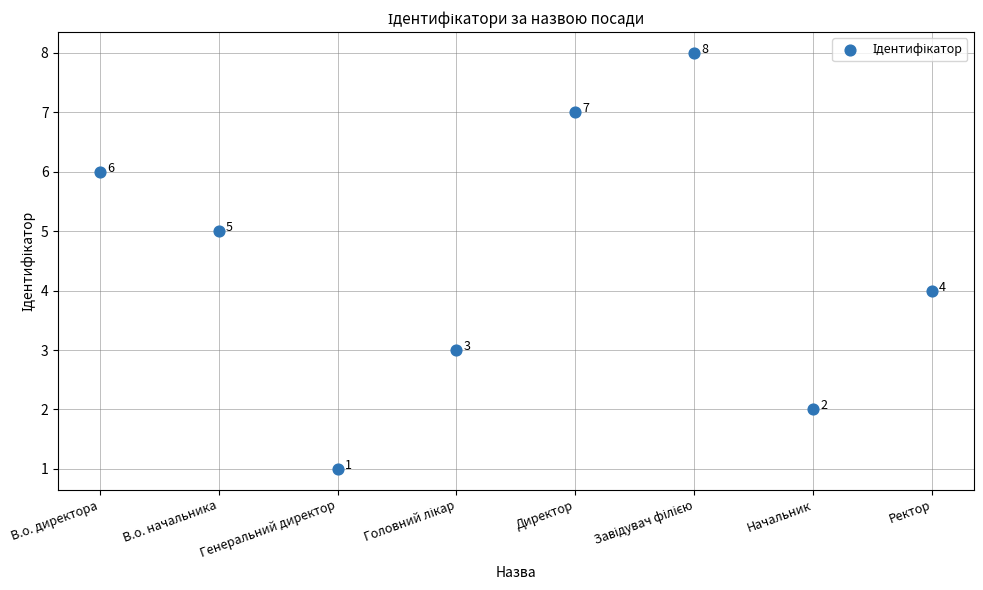

What Y value in the scatter plot is closest to 4?

4